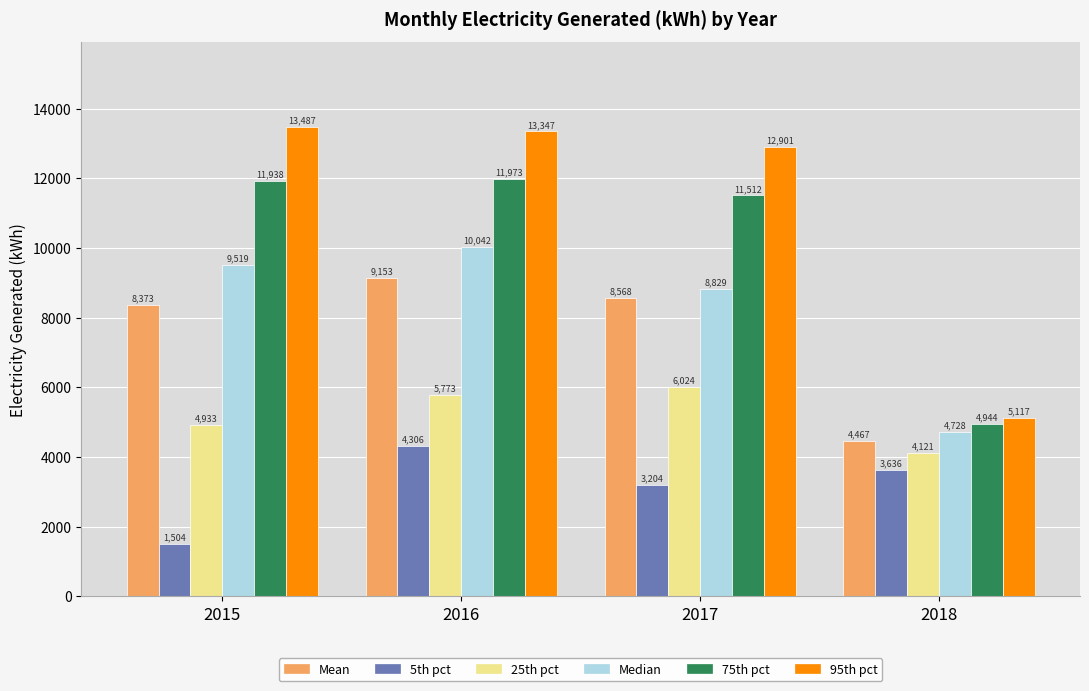

Which series has the largest total across all categories?

95th pct